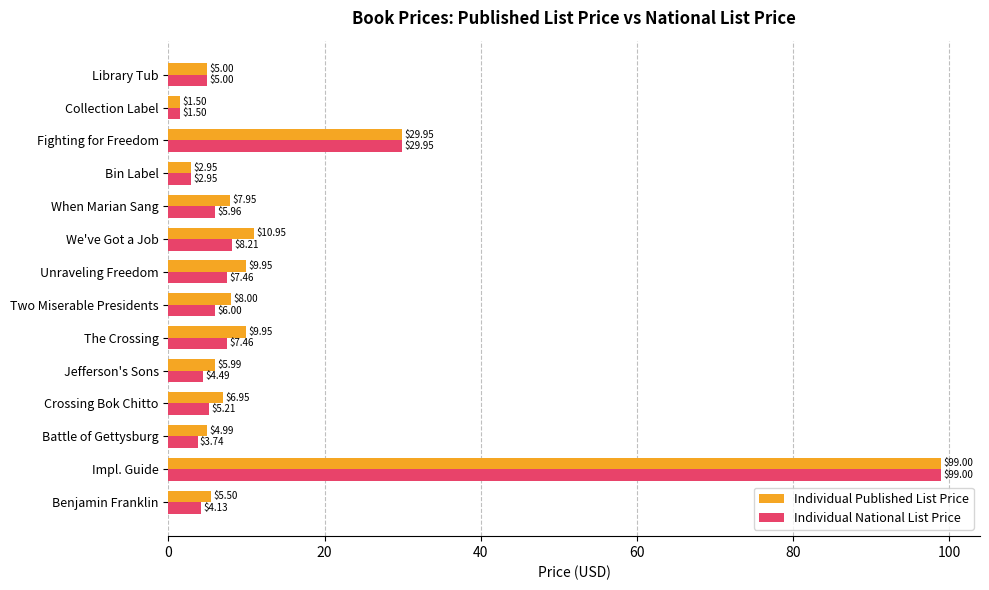

Between Benjamin Franklin and Bin Label, which series saw the biggest shift?

Individual Published List Price